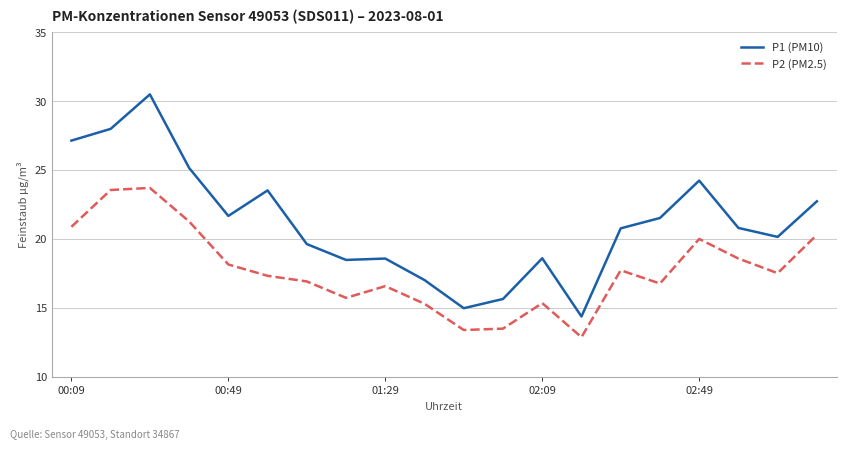

Which series has the largest total across all categories?

P1 (PM10)